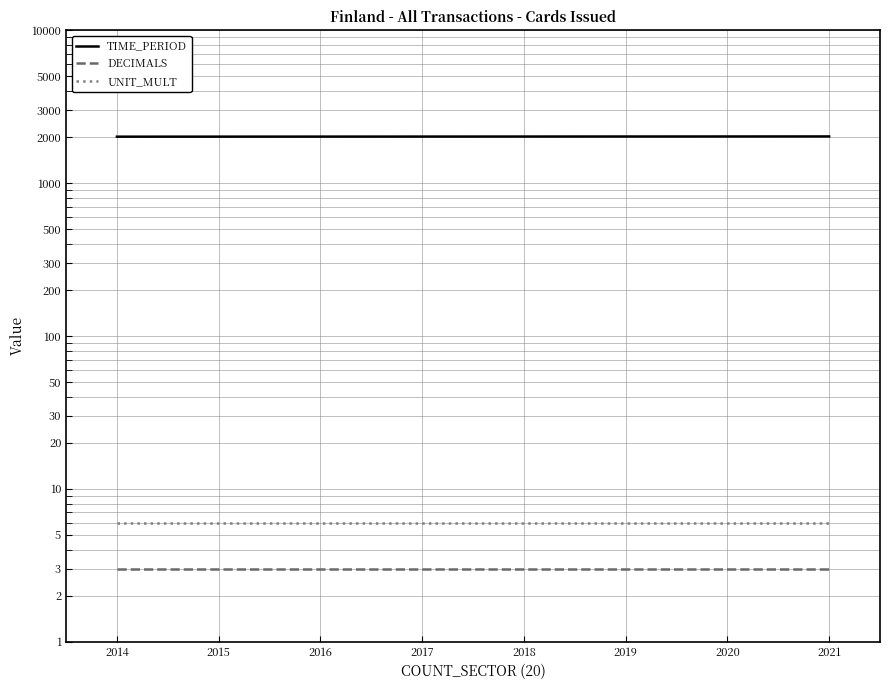

What is the total value across all series at 2018?

2027